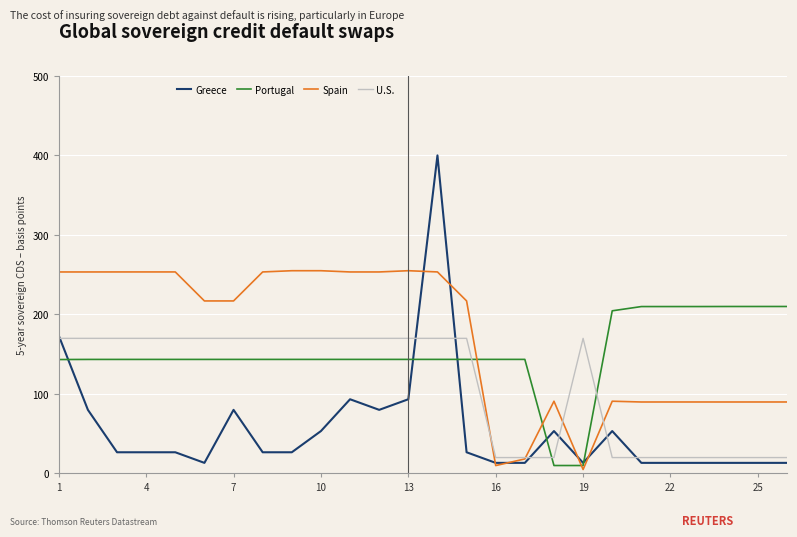

What is the sum of all U.S. values?

2918.8